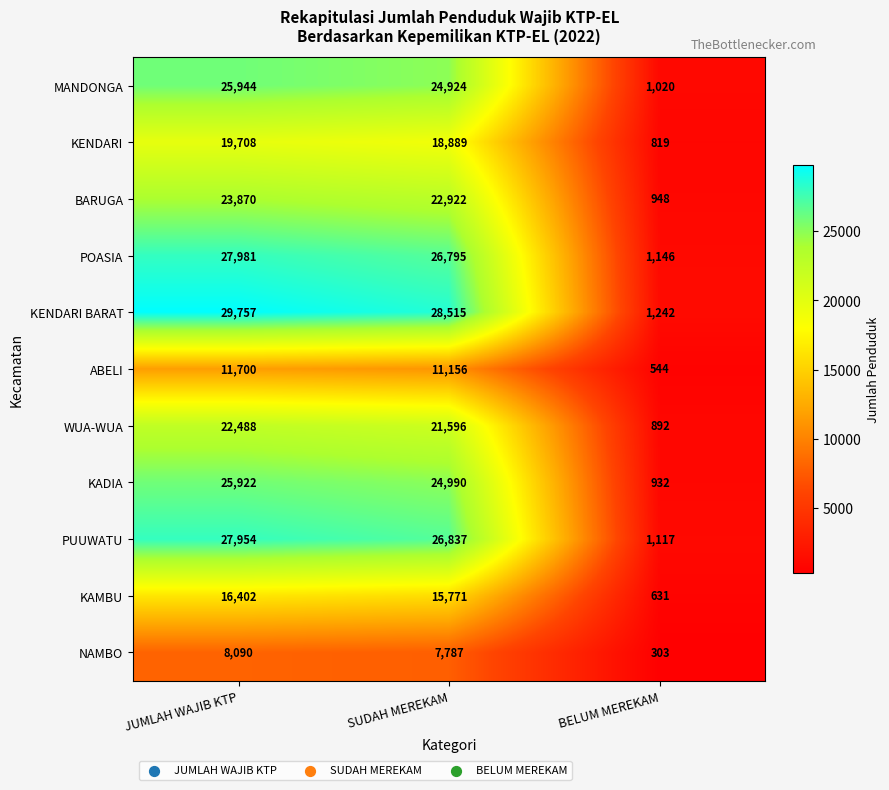

What is the total value across all series at BELUM MEREKAM?

9594